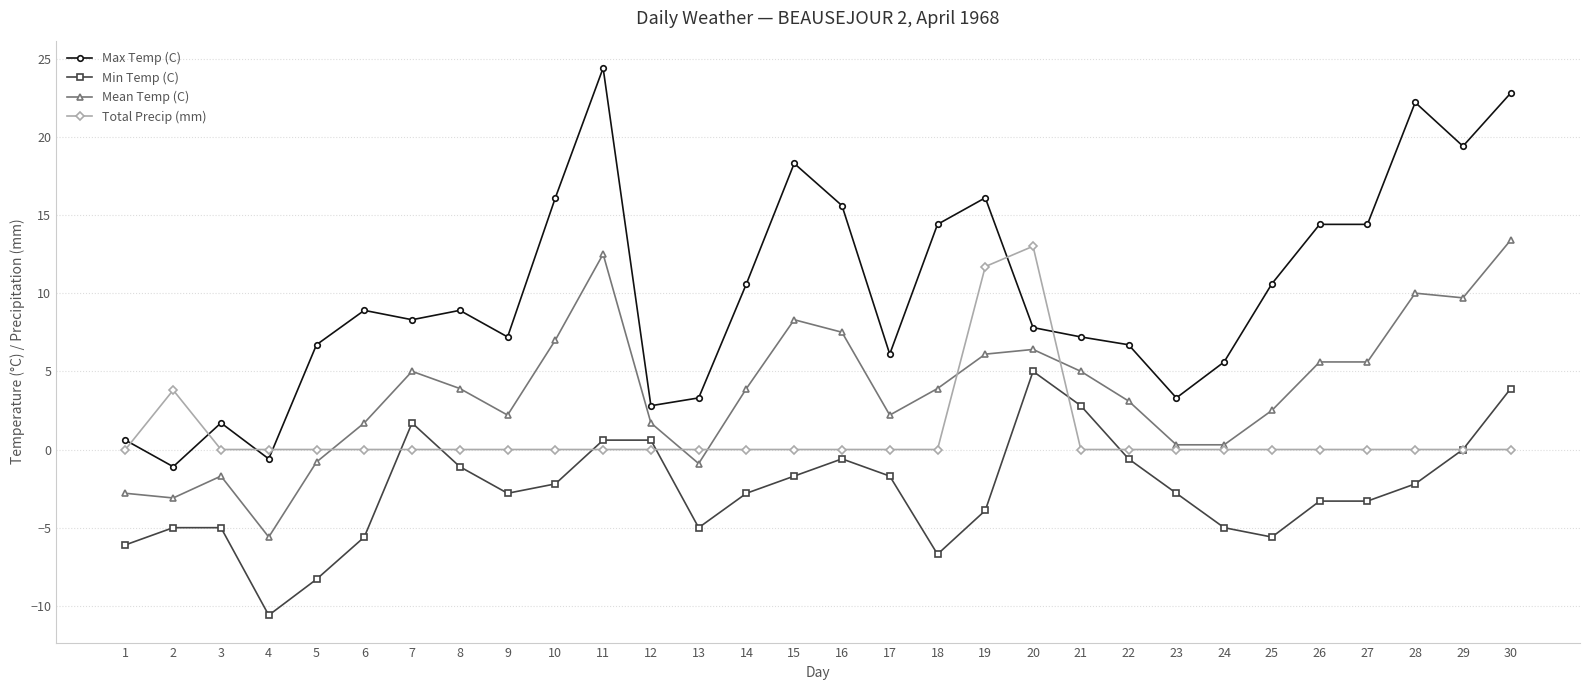

Does the chart have visible grid lines?

Yes